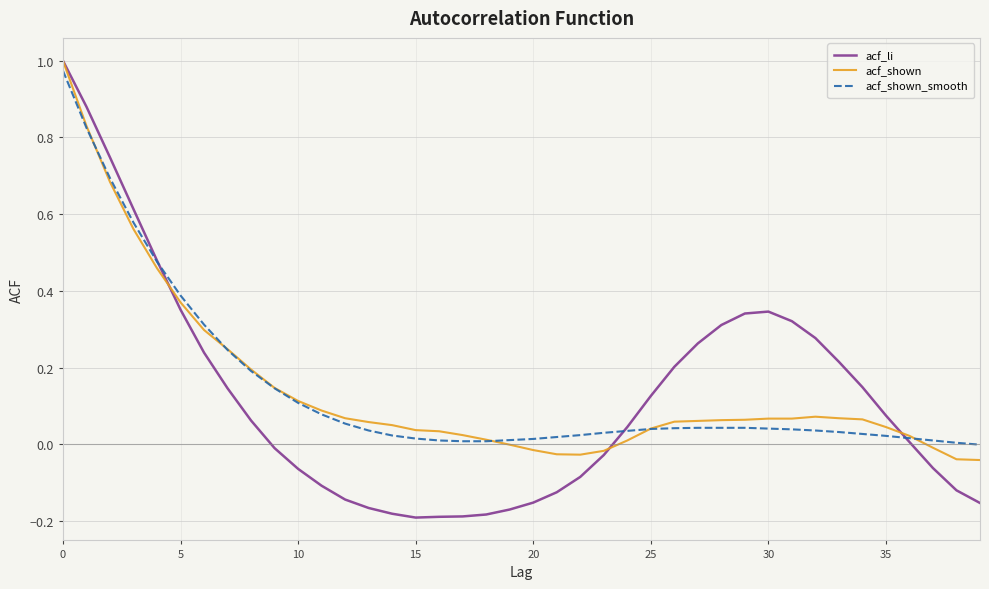

Which series has the widest spread of values?

acf_li